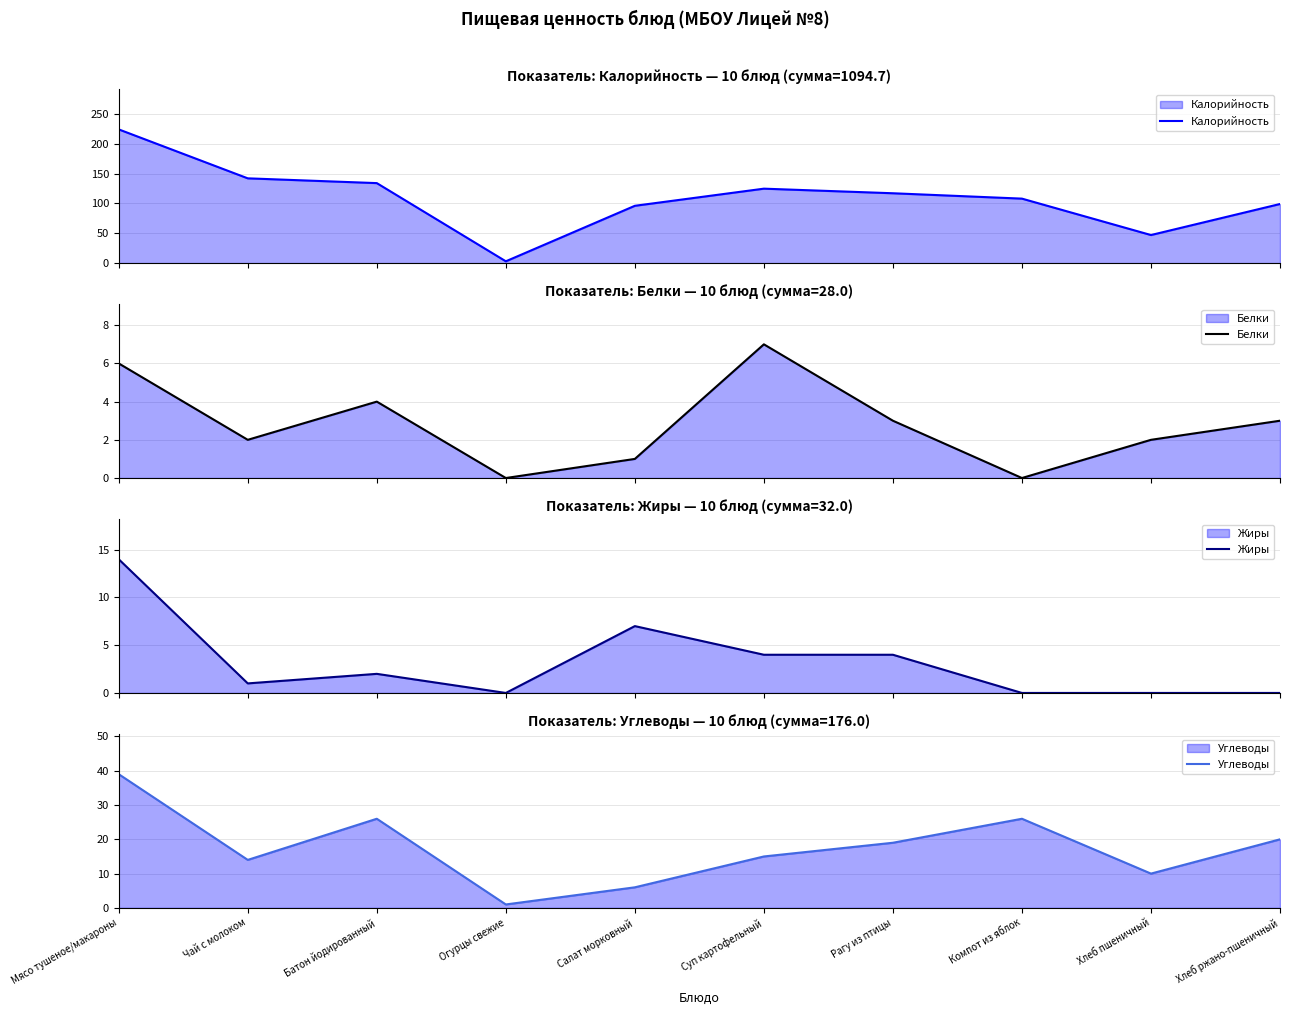

How many values in the Углеводы series are below 19?

5